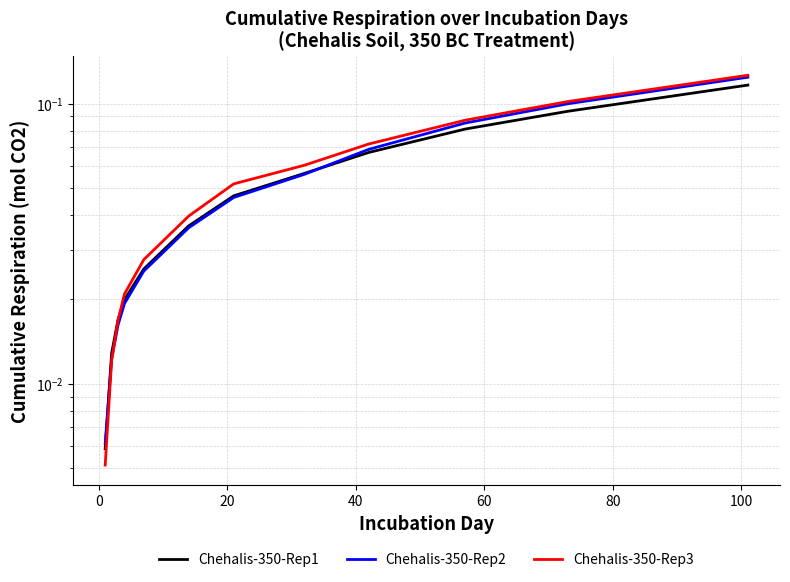

Reading left to right, extract all data points from this chart.

Chehalis-350-Rep1: 0.0	0.0	0.0	0.0	0.0	0.0	0.0	0.1	0.1	0.1	0.1	0.1
Chehalis-350-Rep2: 0.0	0.0	0.0	0.0	0.0	0.0	0.0	0.1	0.1	0.1	0.1	0.1
Chehalis-350-Rep3: 0.0	0.0	0.0	0.0	0.0	0.0	0.1	0.1	0.1	0.1	0.1	0.1